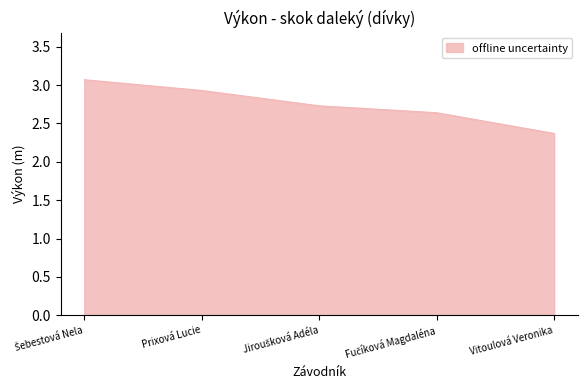

What is the average value?

2.7